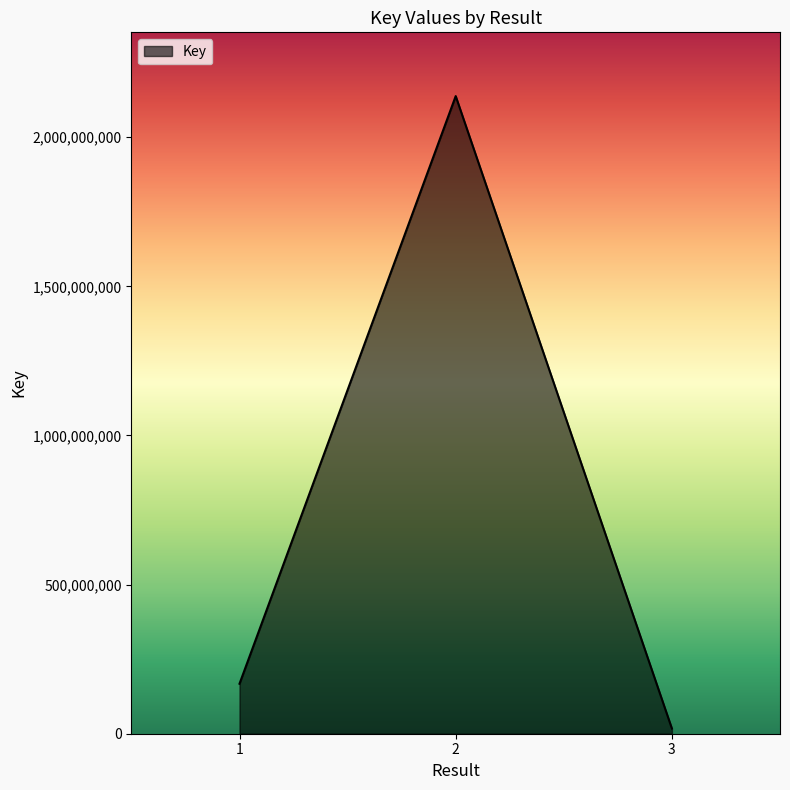

Approximately how many times larger is the value at 1 compared to 2?

0.1